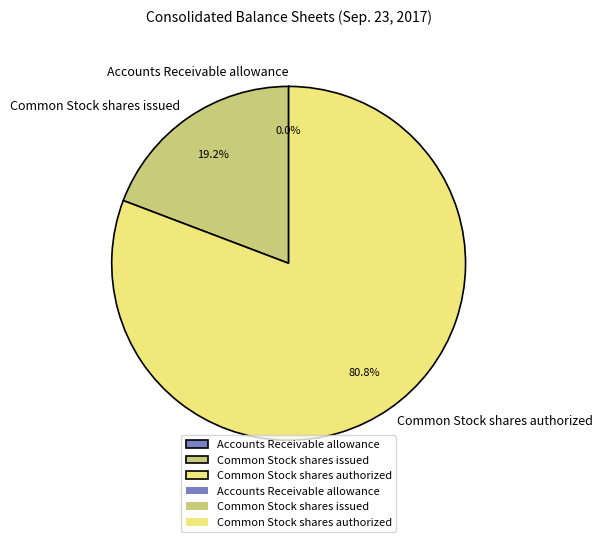

Is it true that Common Stock shares issued is 29% of the pie?

False